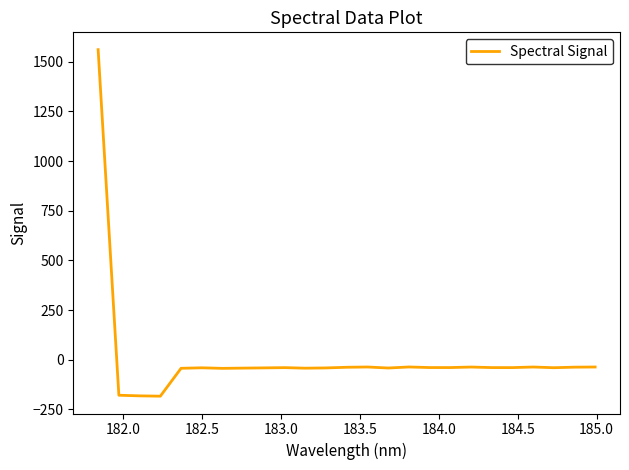

What is the maximum value shown in the chart?

1560.8